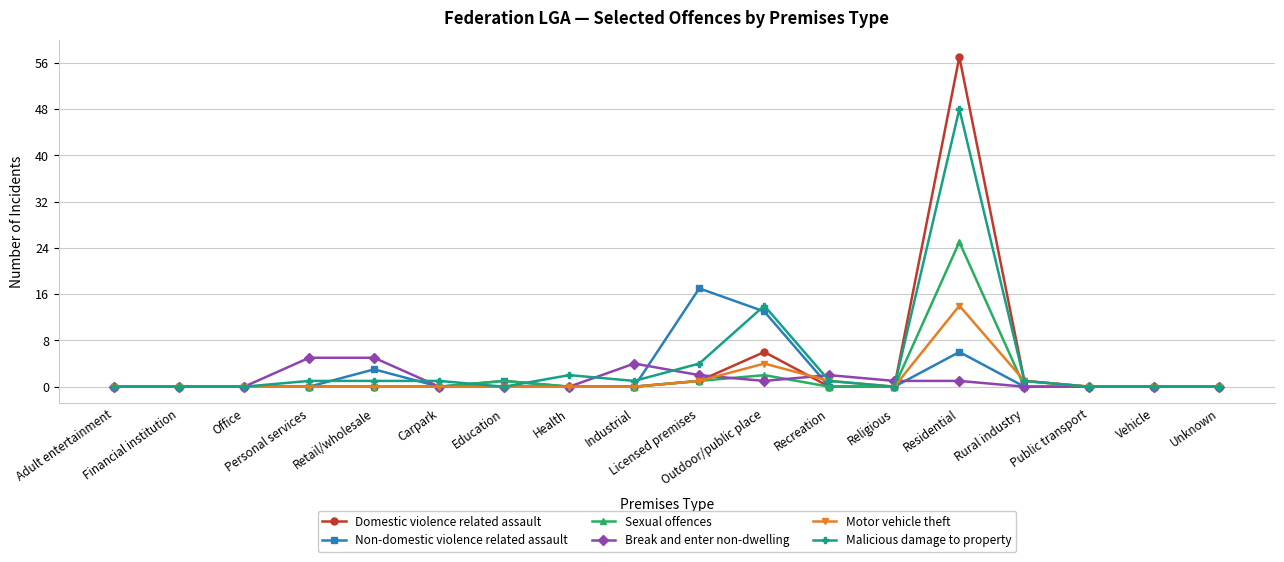

The Domestic violence related assault series shows 0 at Religious. True or false?

True